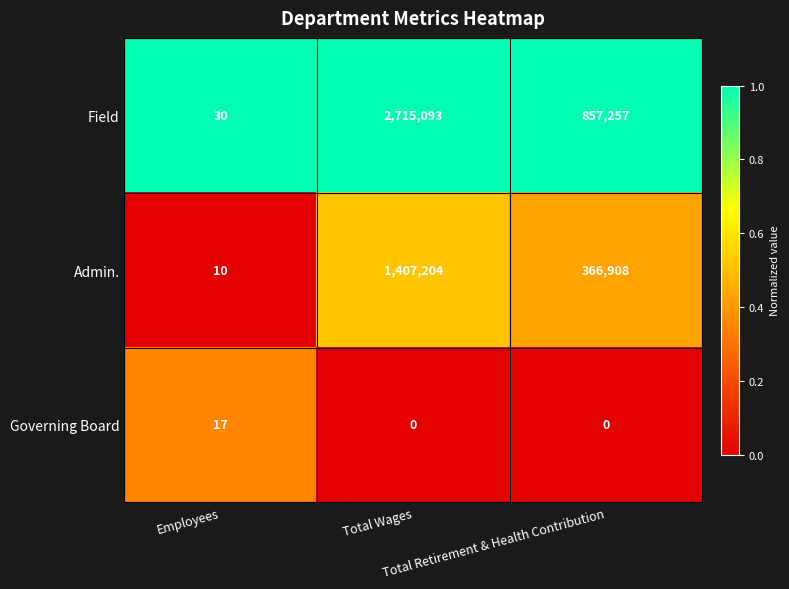

What is the highest value of the Governing Board series?

17